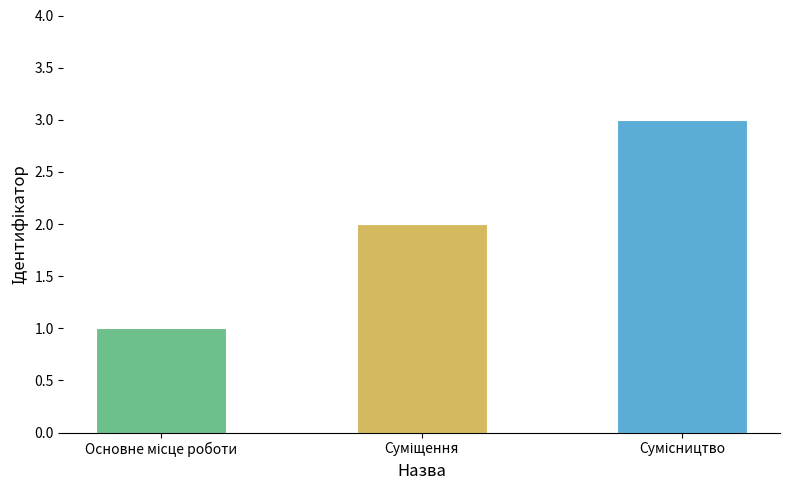

What is the smallest value displayed?

1